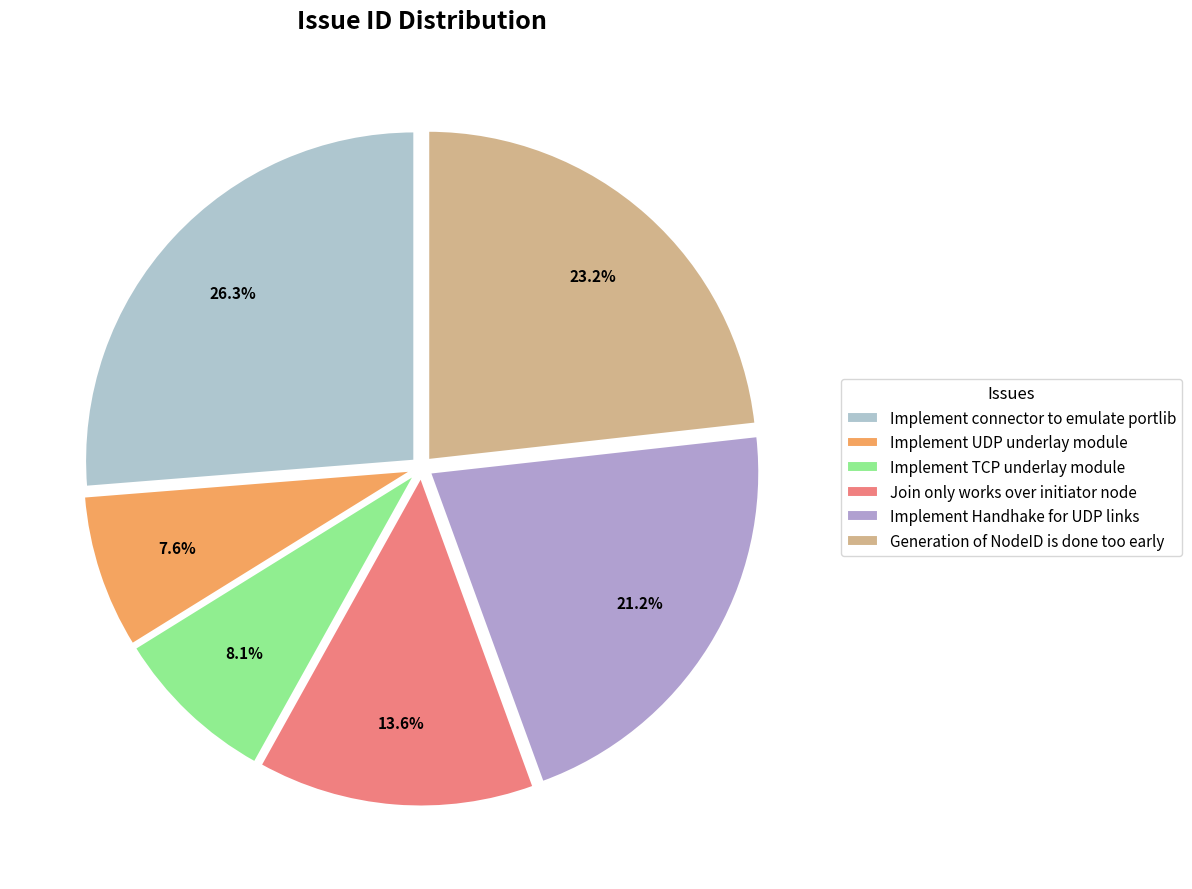

Is it true that Implement UDP underlay module is 1% of the pie?

False